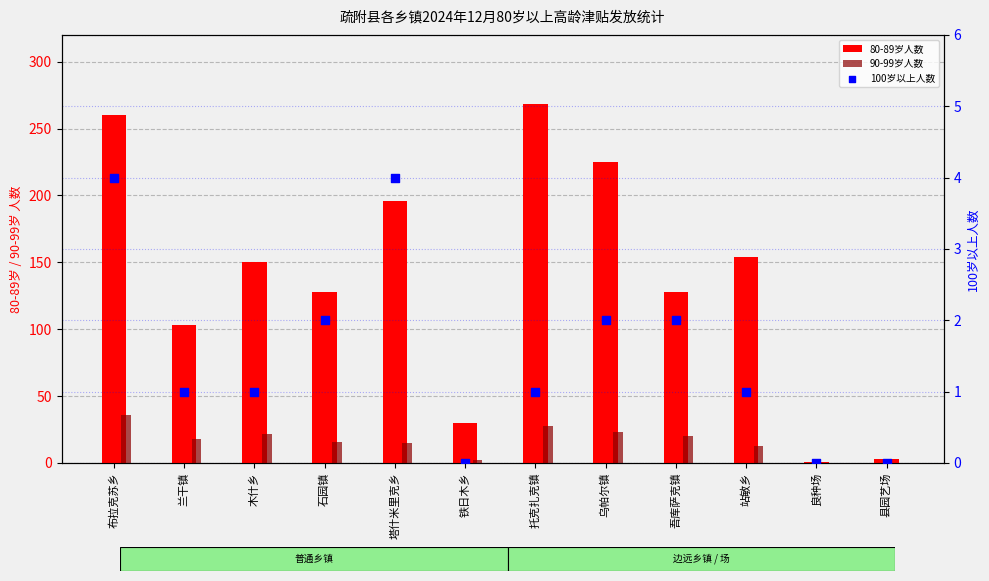

Which series contains the highest Y value?

80-89岁人数